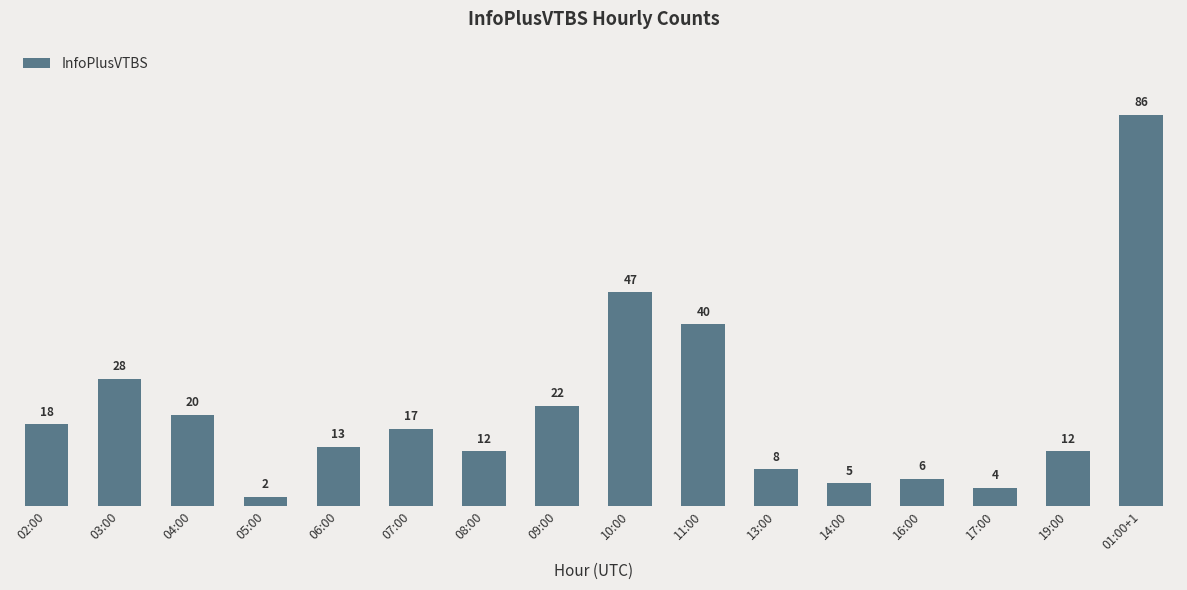

What is the change in value from 07:00 to 01:00+1?

+69